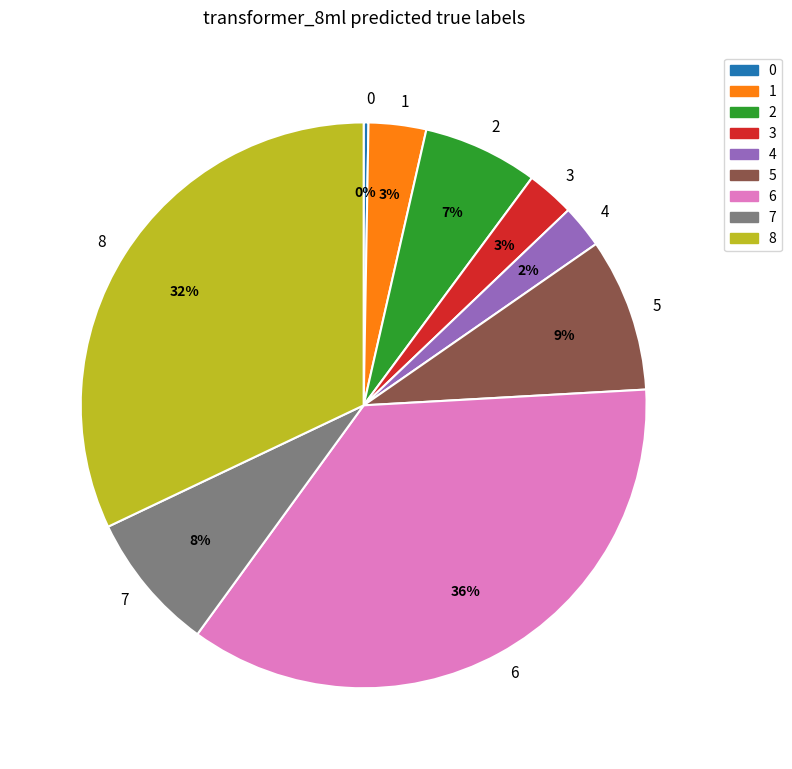

To the nearest percent, what is the difference between the largest and smallest slice percentages?

36%